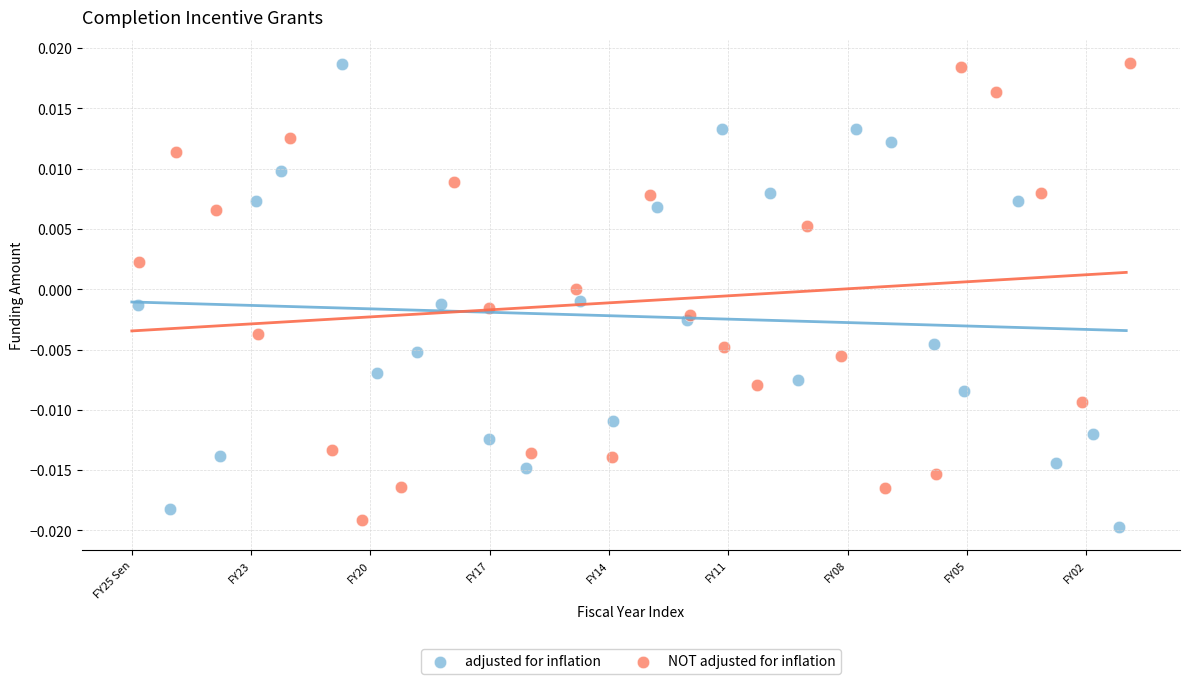

What are all the series names shown in the legend?

adjusted for inflation, NOT adjusted for inflation